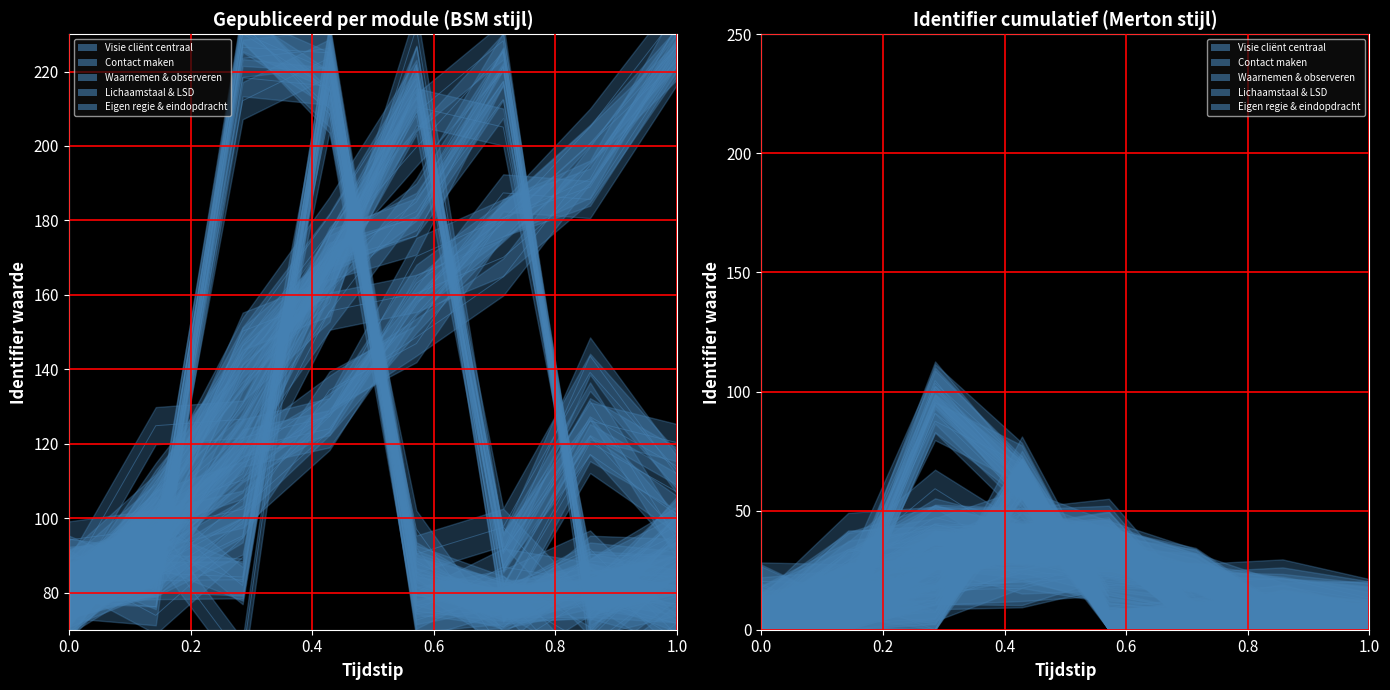

True or false: Contact maken and Waarnemen & observeren cross at least once.

False